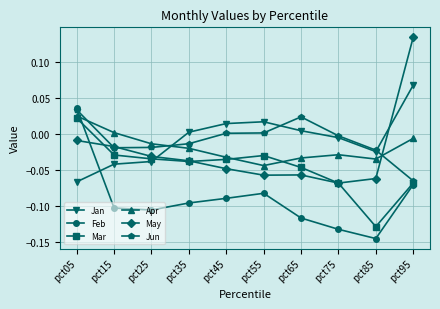

At which category does the chart reach its minimum across all series?

pct85